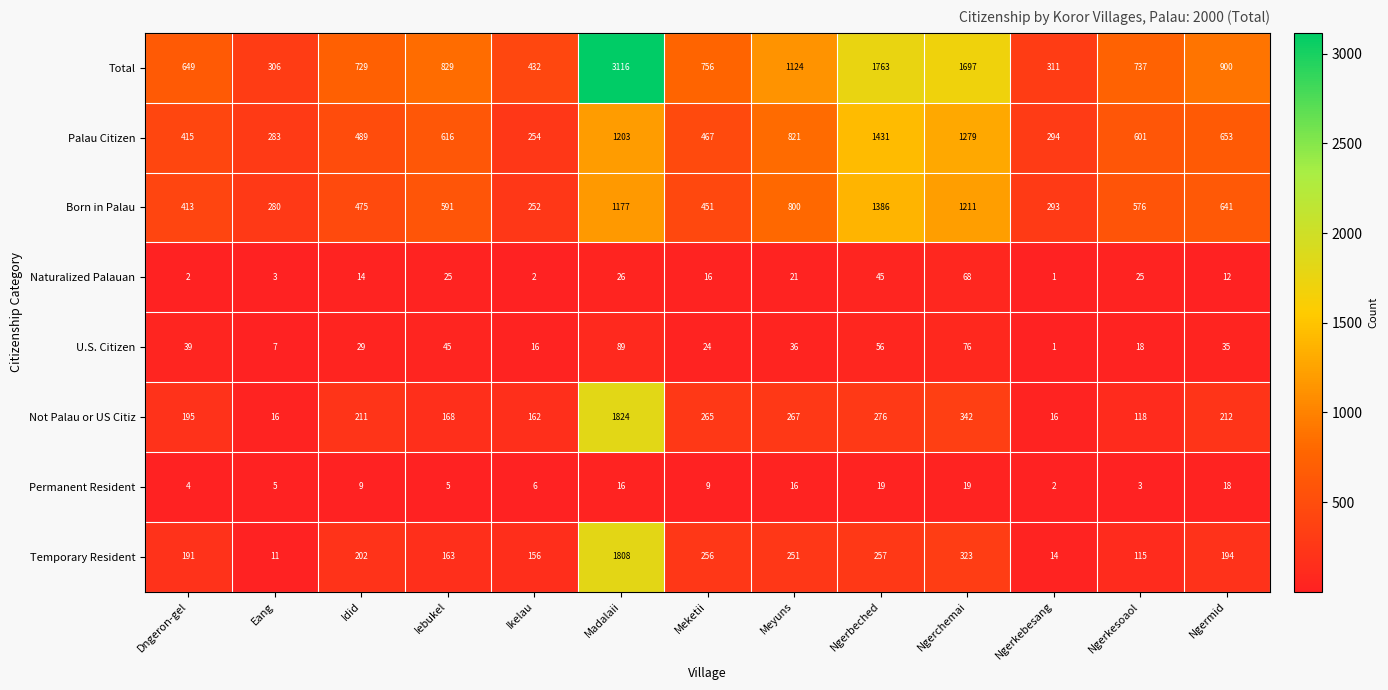

List the series in order of their peak value, highest first.

Total, Not Palau or US Citiz, Temporary Resident, Palau Citizen, Born in Palau, U.S. Citizen, Naturalized Palauan, Permanent Resident